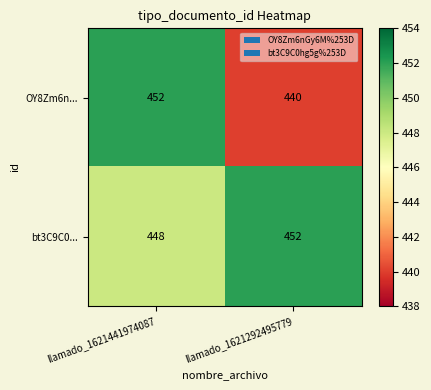

List the series in order of their overall mean, highest first.

bt3C9C0..., OY8Zm6n...